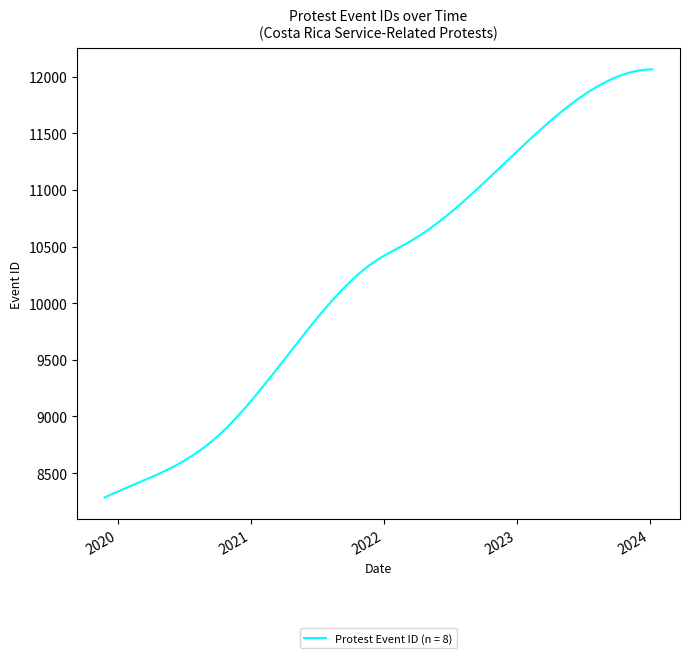

What is the difference between the maximum and minimum values?

3782.0